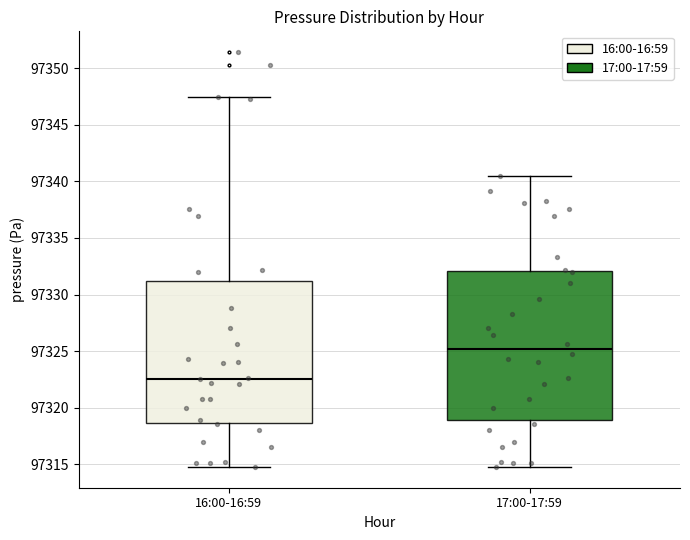

Reading left to right, transcribe this box plot: for each box, give where its median line is, the range the box spans, and where its two whiskers end, as read against the y-axis. The values are not printed on the chart, so give them approximately, as read against the axis.

16:00-16:59: median 97322.5, box 97318.5 to 97331.0, whiskers 97315.0 to 97347.5
17:00-17:59: median 97325.0, box 97319.0 to 97332.0, whiskers 97315.0 to 97340.5